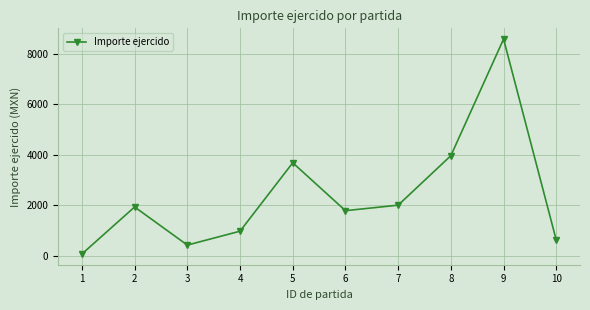

Which has a higher value, 9 or 2?

9